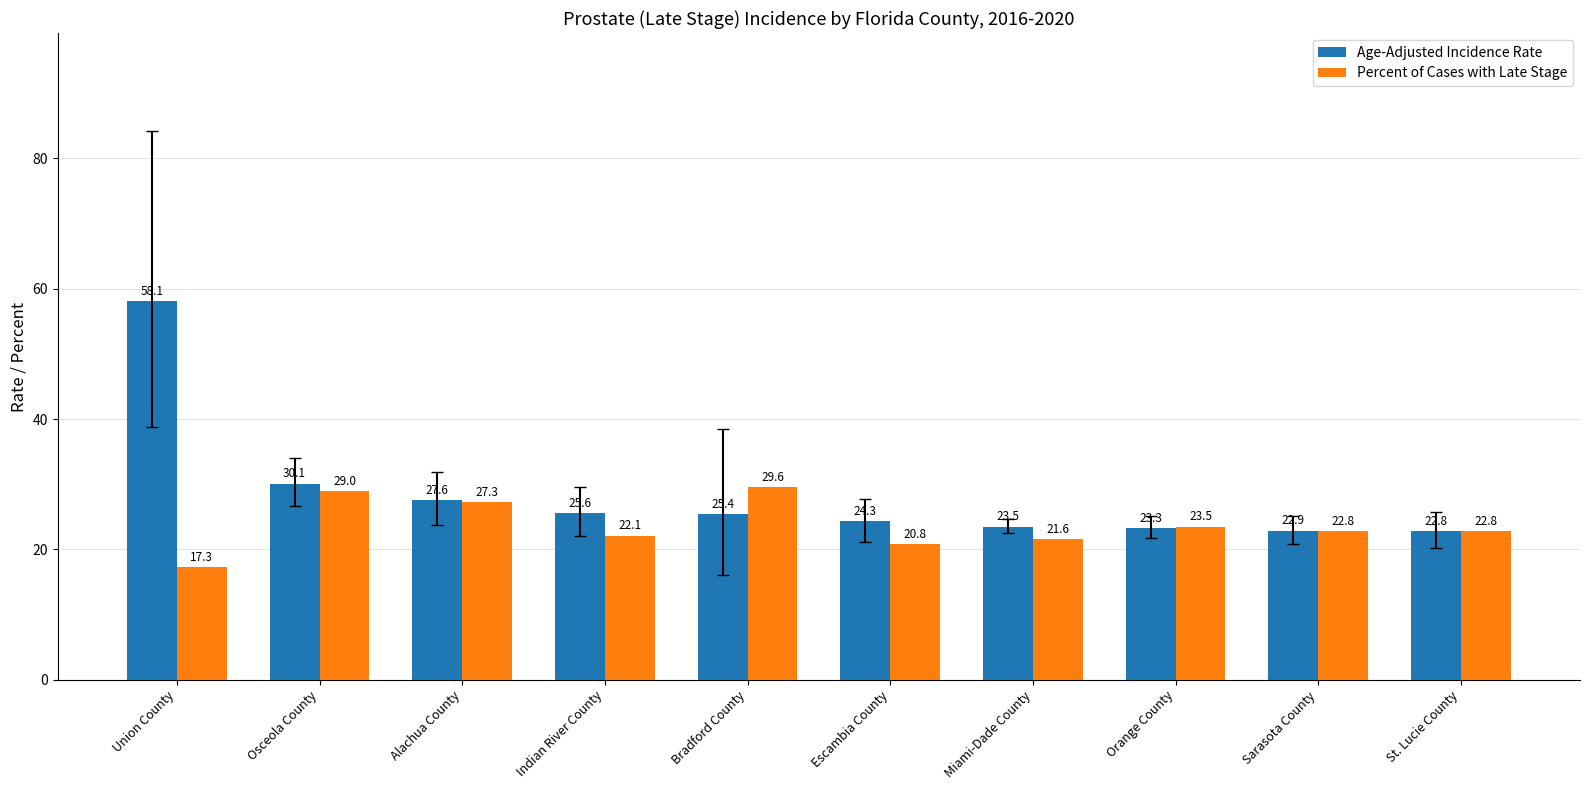

The value of Age-Adjusted Incidence Rate at St. Lucie County is 22.8. True or false?

True